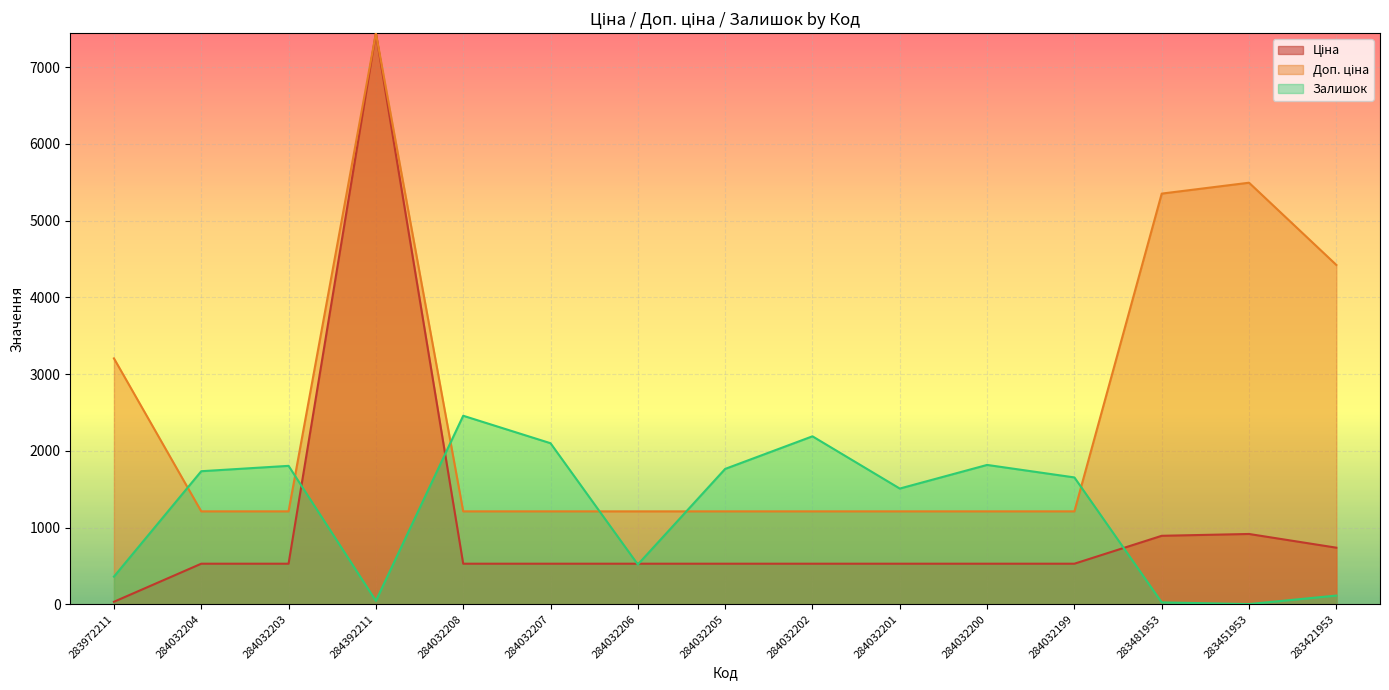

True or false: Ціна and Доп. ціна cross at least once.

False